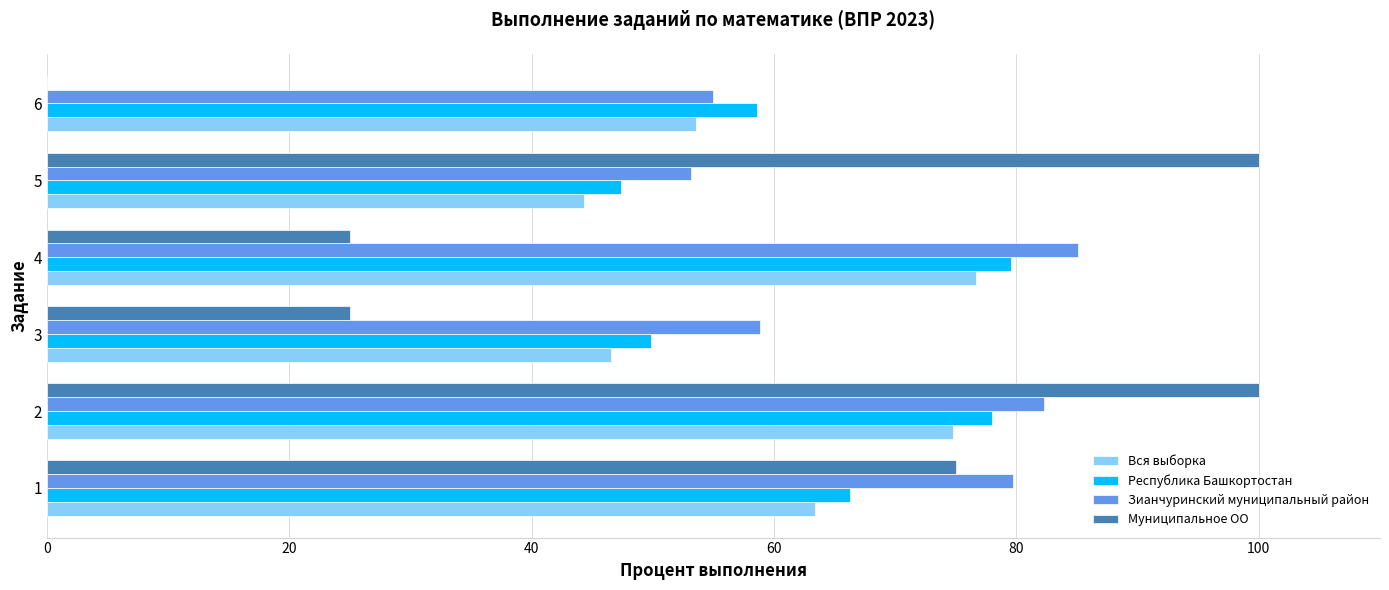

What is the maximum value shown in the chart?

100.0